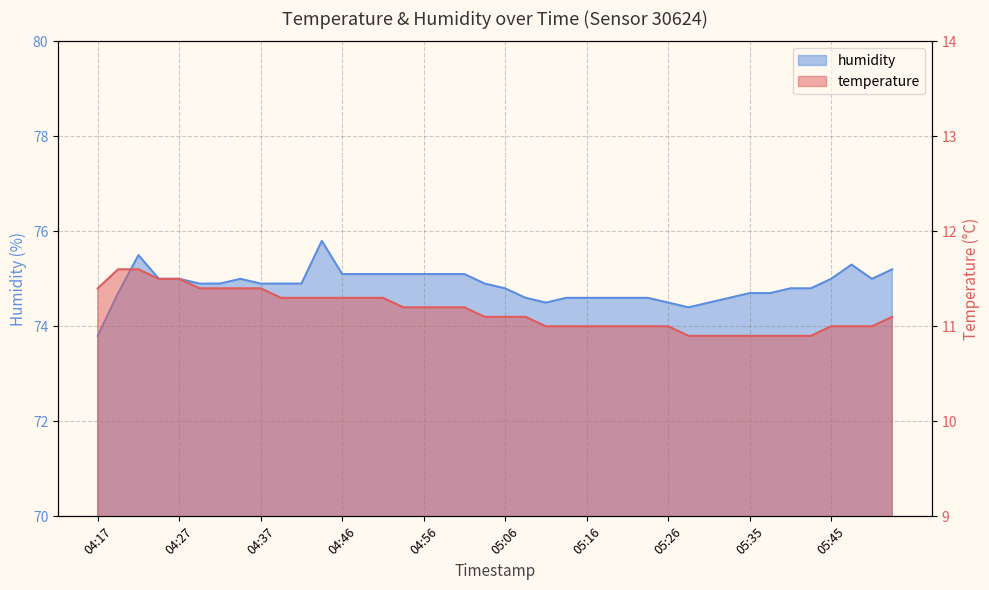

What is the smallest value displayed?

10.9